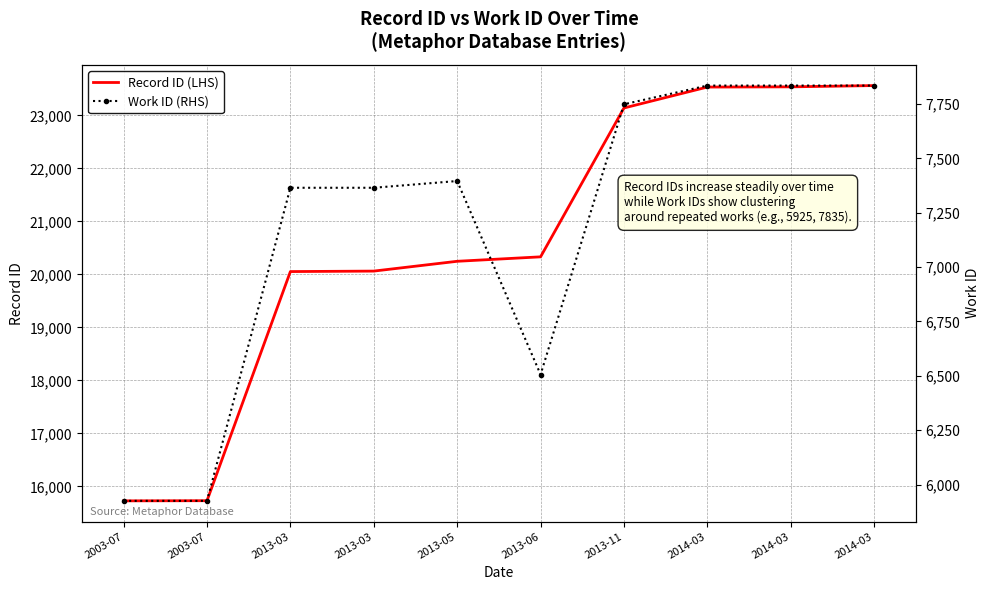

How many data points in Record ID (LHS) are less than 20332?

5